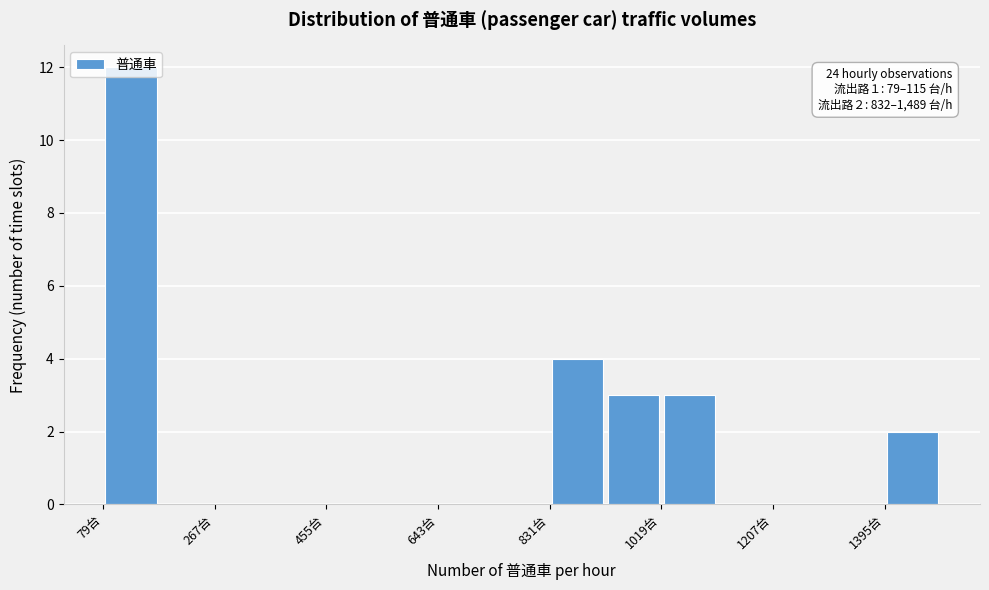

Which range on the x-axis has the tallest bar?

80 to 180